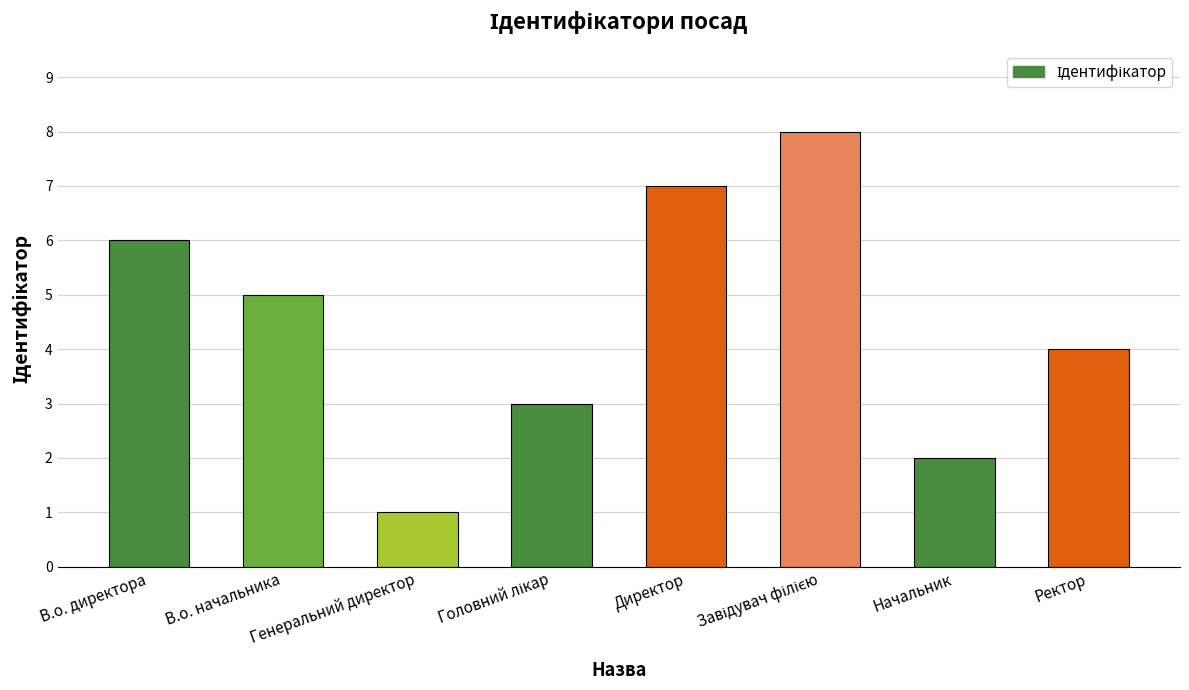

True or false: the data shows 6 at В.о. директора.

True